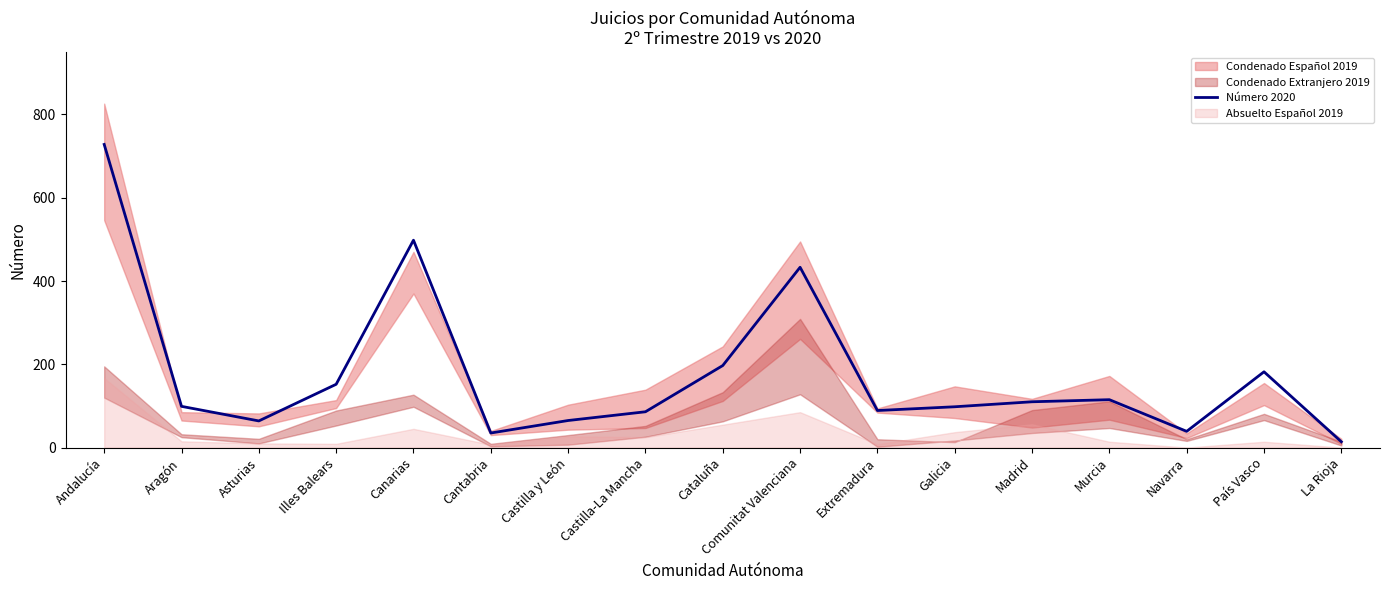

Does the chart have visible grid lines?

No